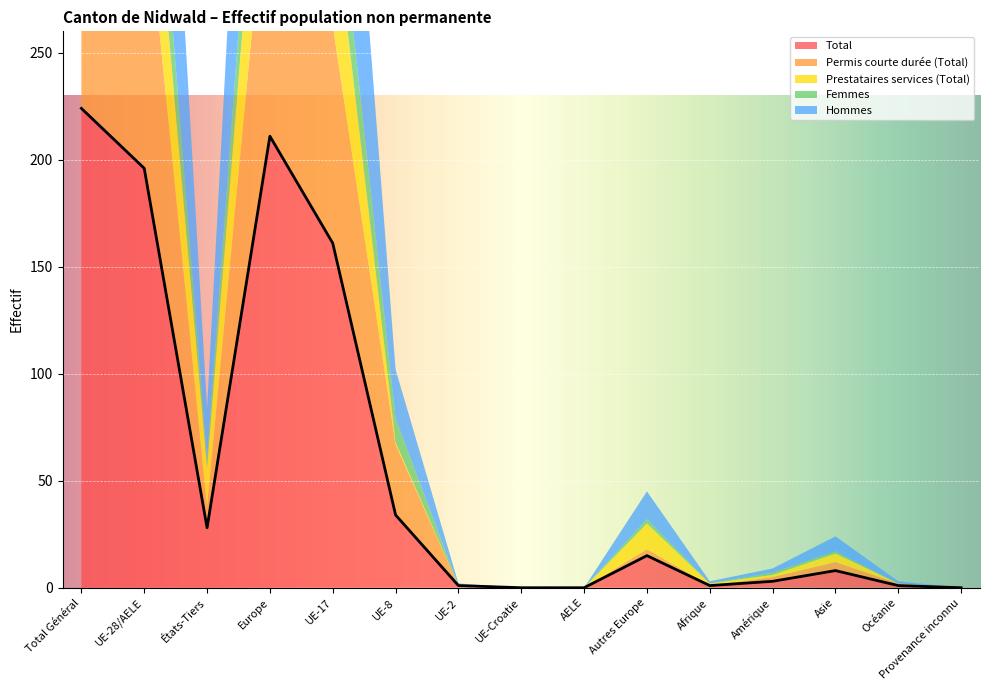

What is the average value of the Prestataires services (Total) series?

20